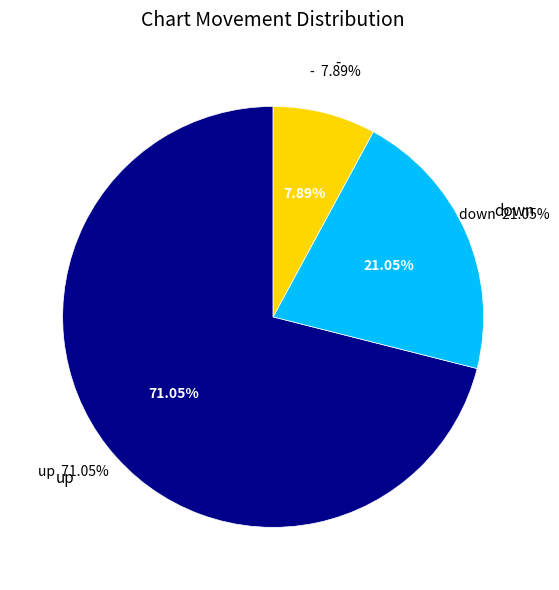

How many segments does this pie chart have?

3